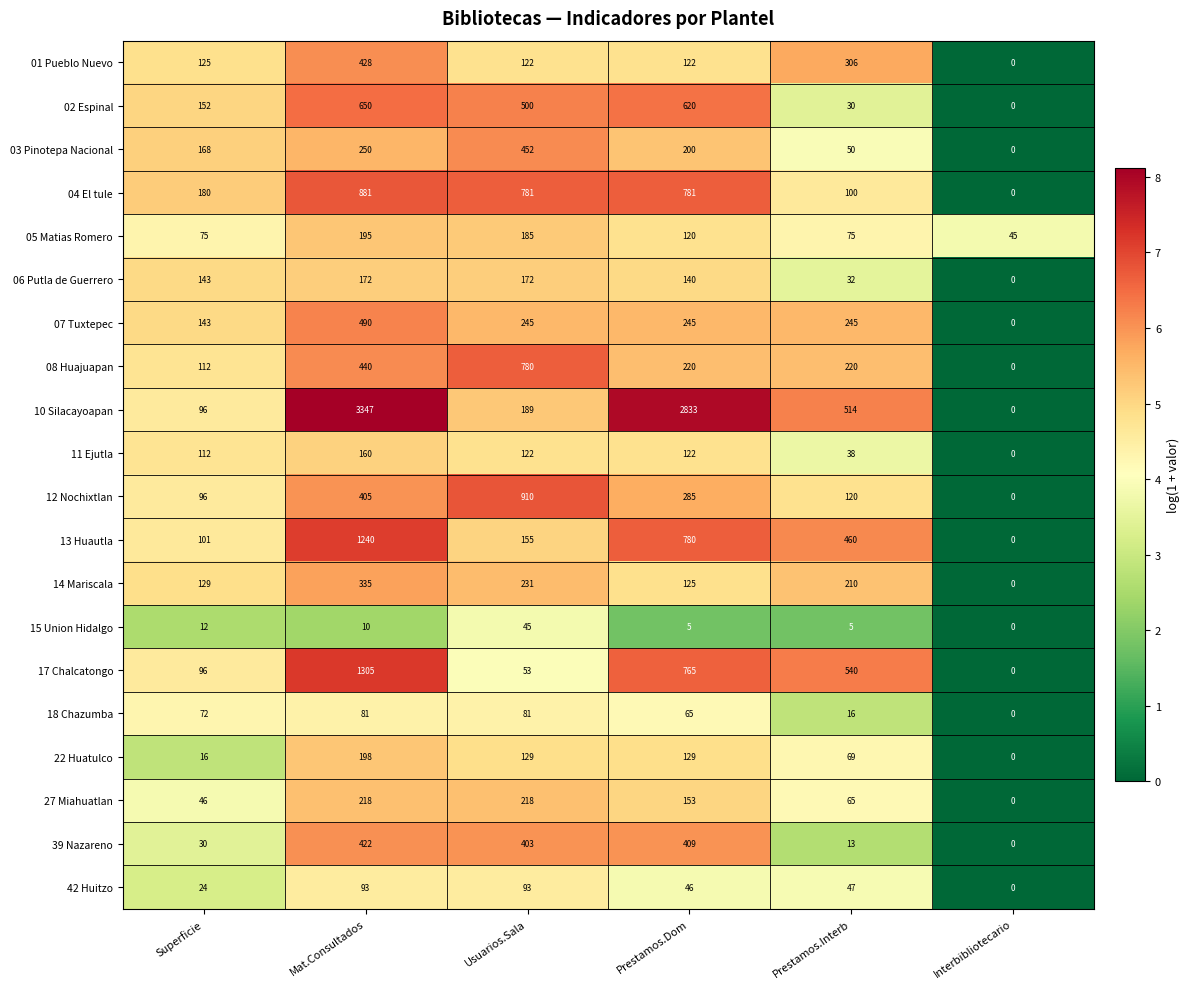

True or false: 15 Union Hidalgo has a value of 5 at Prestamos.Dom.

True